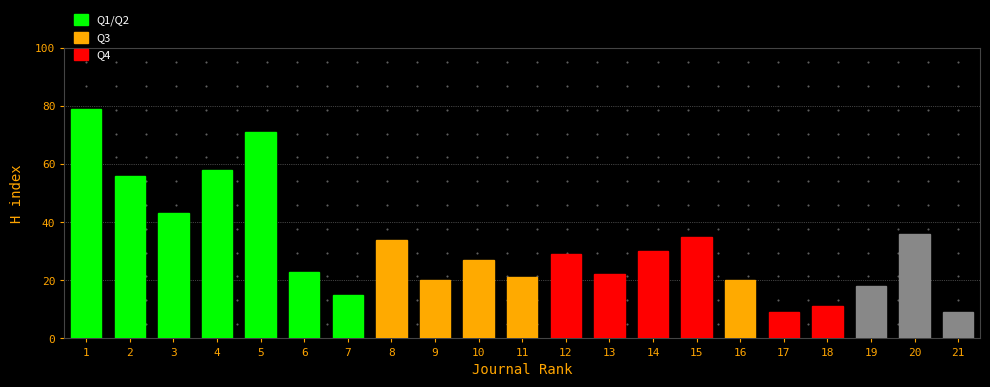

Reading left to right, extract all data points from this chart.

1=79	2=56	3=43	4=58	5=71	6=23	7=15	8=34	9=20	10=27	11=21	12=29	13=22	14=30	15=35	16=20	17=9	18=11	19=18	20=36	21=9